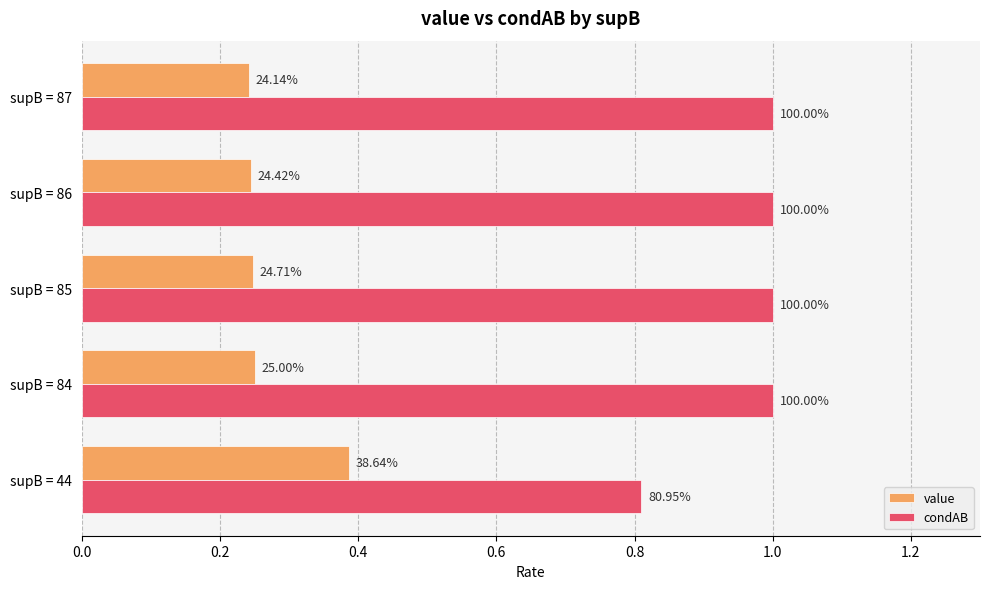

What are all the series names shown in the legend?

value, condAB